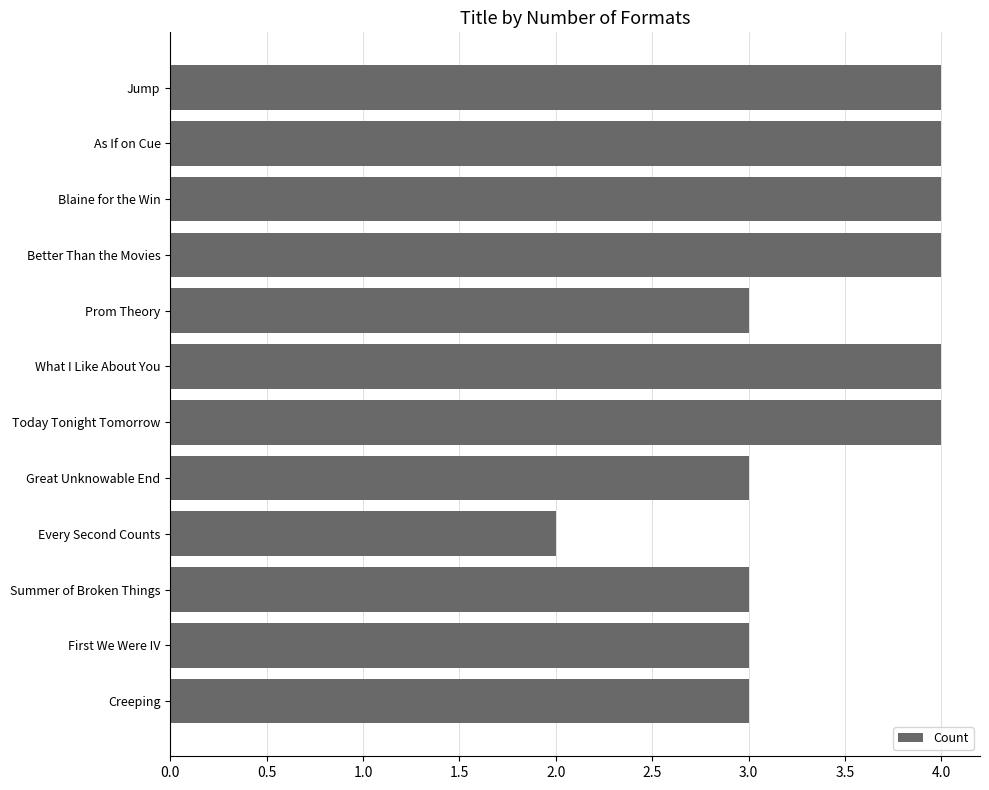

What position from the bottom is As If on Cue?

11